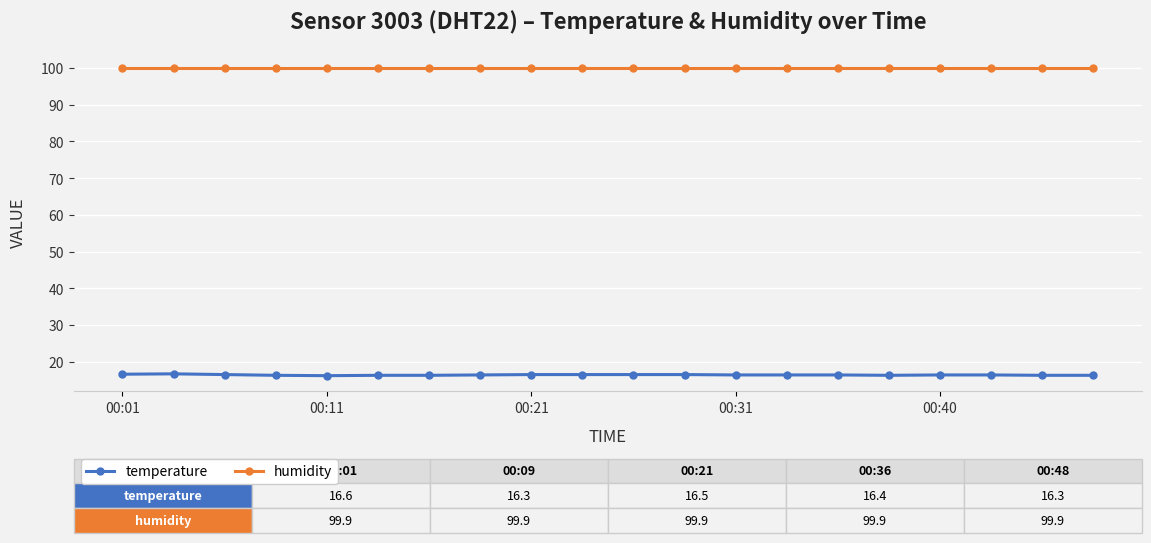

True or false: temperature and humidity intersect in this chart.

False